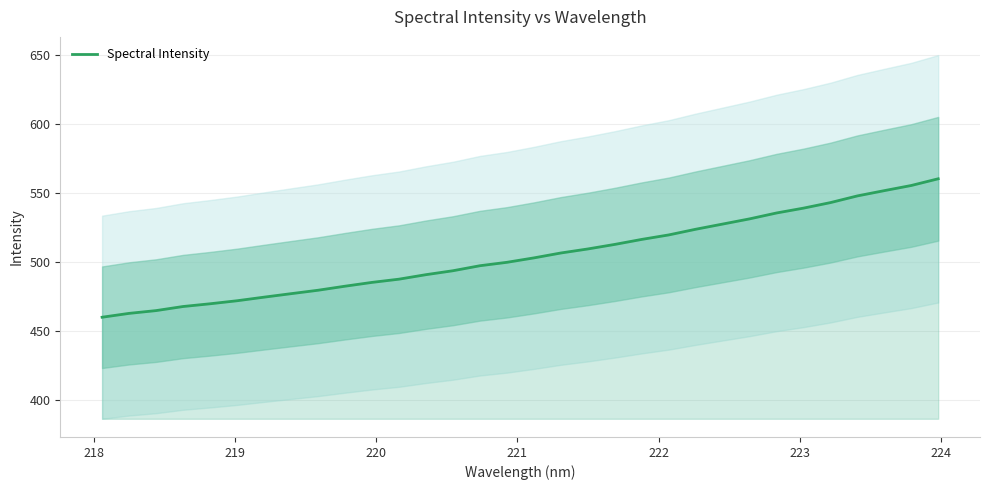

How many lines are shown in the chart?

1